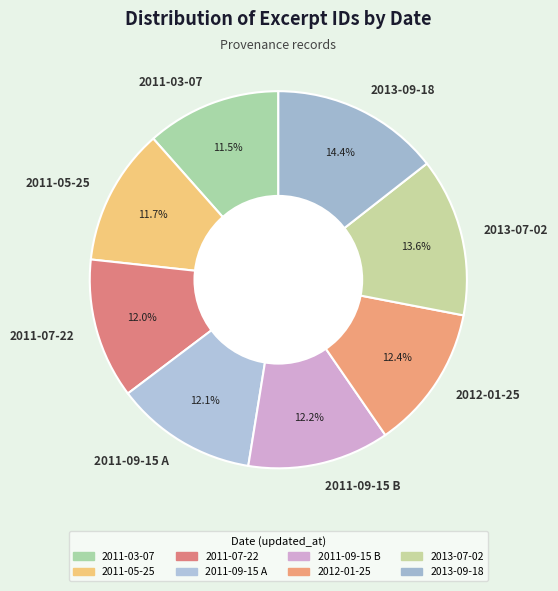

Is it true that 2011-05-25 is 4% of the pie?

False